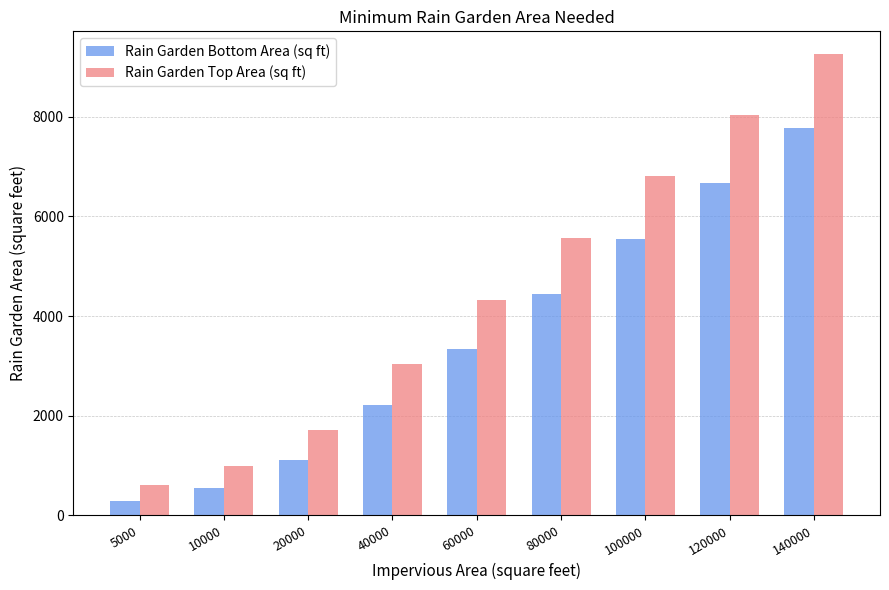

Does the chart contain any negative values?

No